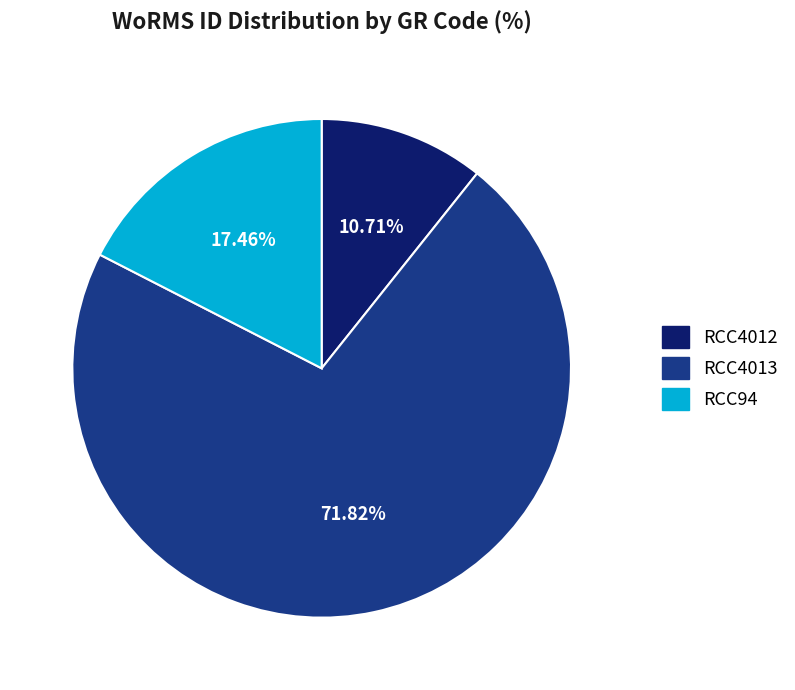

What portion of the pie excludes RCC4013?

28.2%